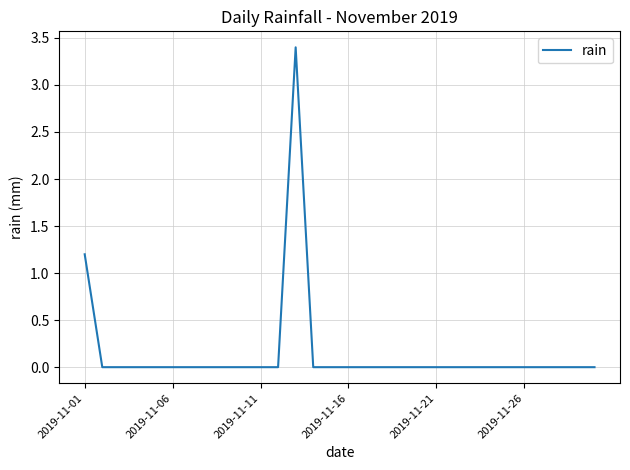

What is the maximum value shown in the chart?

3.4